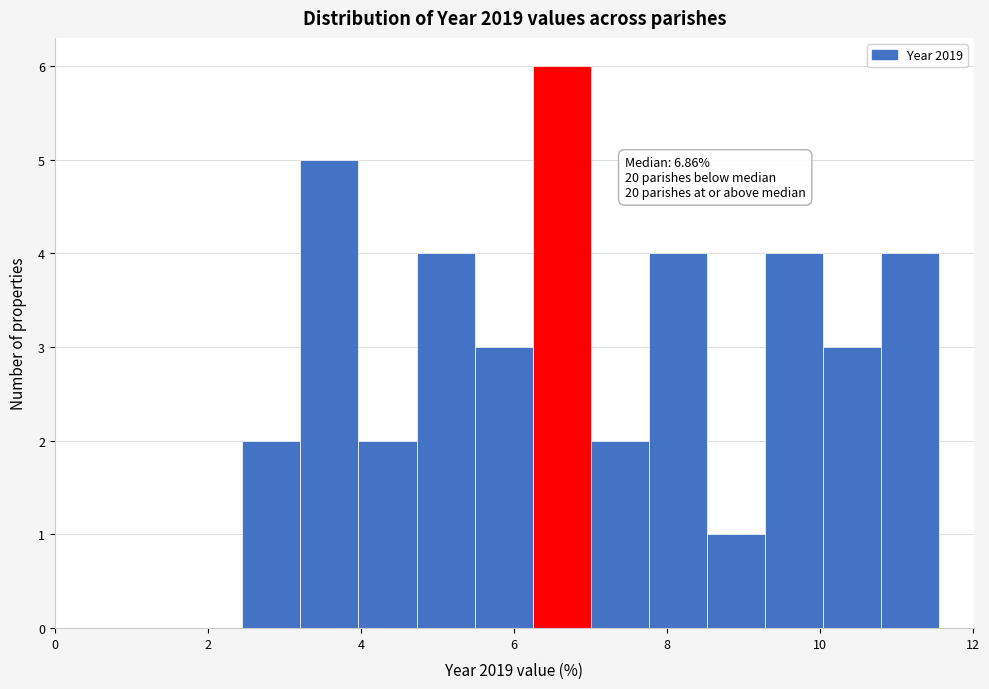

Read against the x-axis, roughly where is the centre of the tallest bar?

6.6